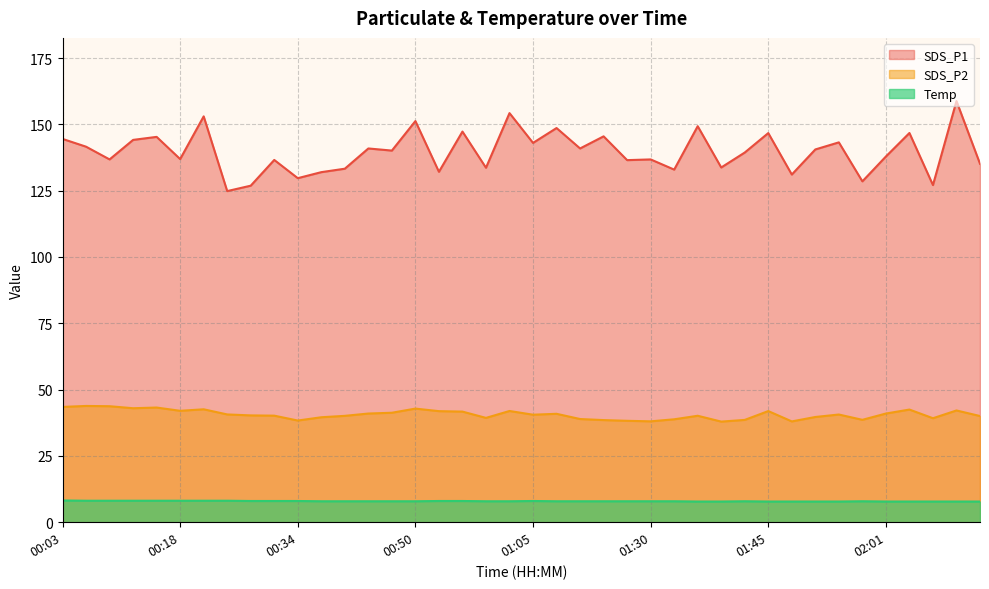

How many data points does each series have?

40